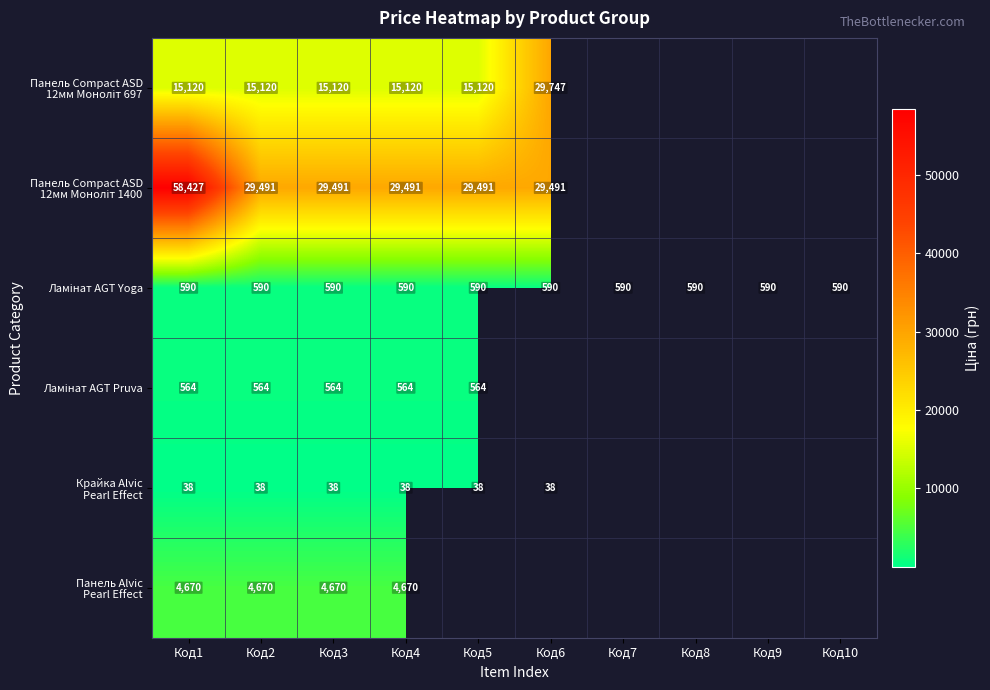

What is the spread (max minus min) of values at Код4?

29453